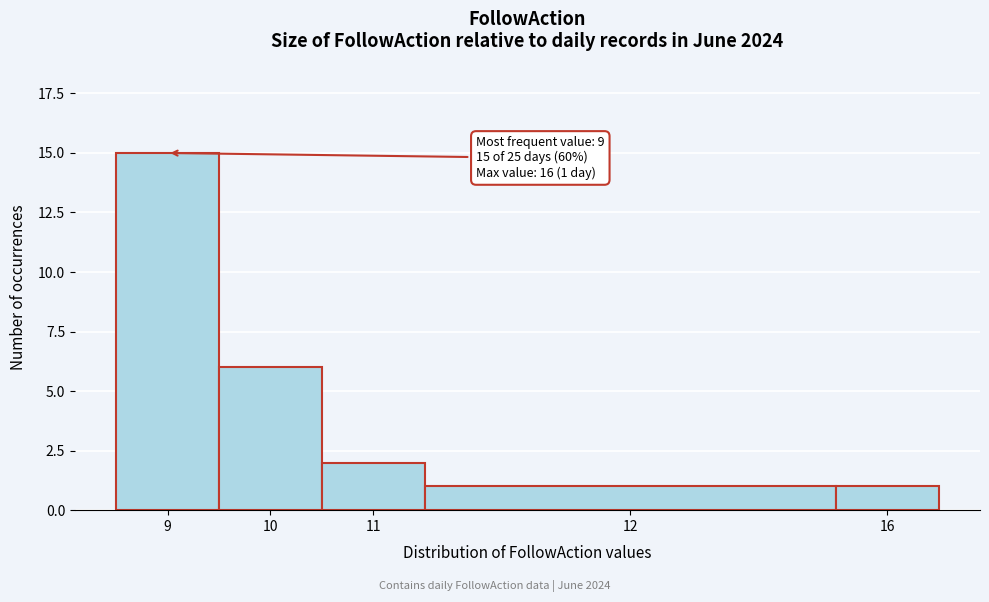

Reading left to right, list all the values displayed in this chart.

9=15	10=6	11=2	12=1	16=1